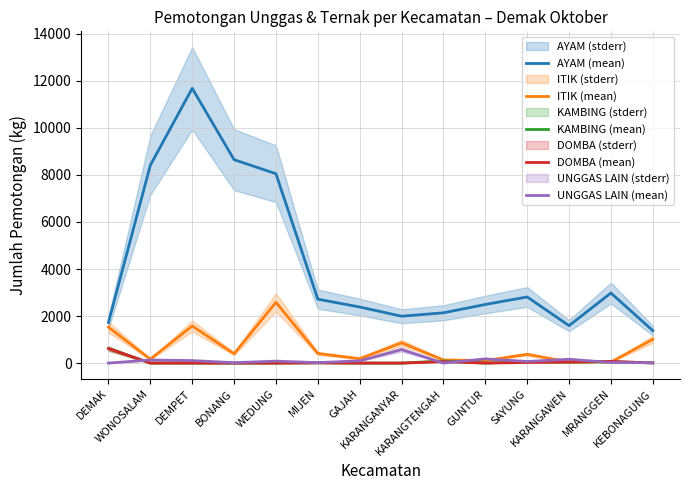

What is the label of the 2nd point from the right?

MRANGGEN